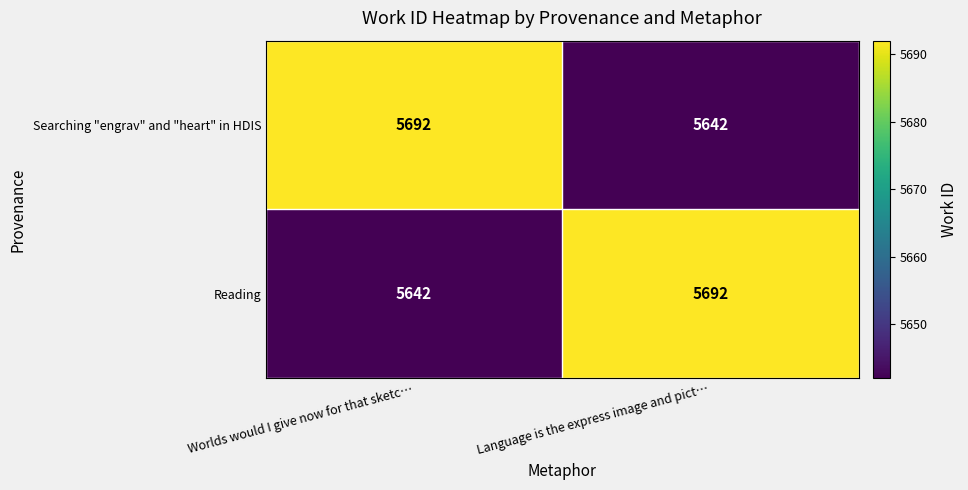

How many distinct data groups are displayed?

2